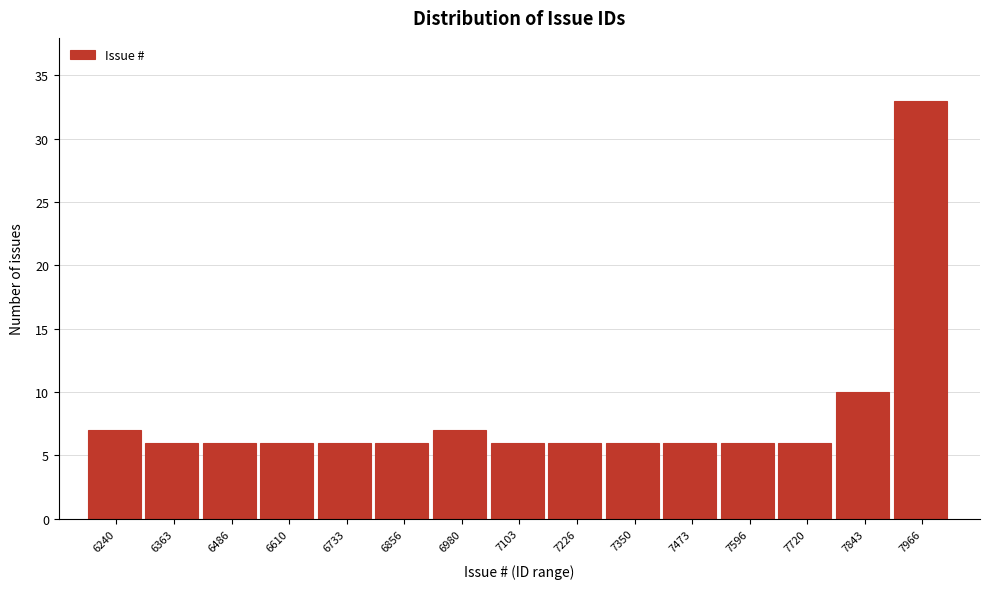

Reading left to right, list all the values displayed in this chart.

7	6	6	6	6	6	7	6	6	6	6	6	6	10	33